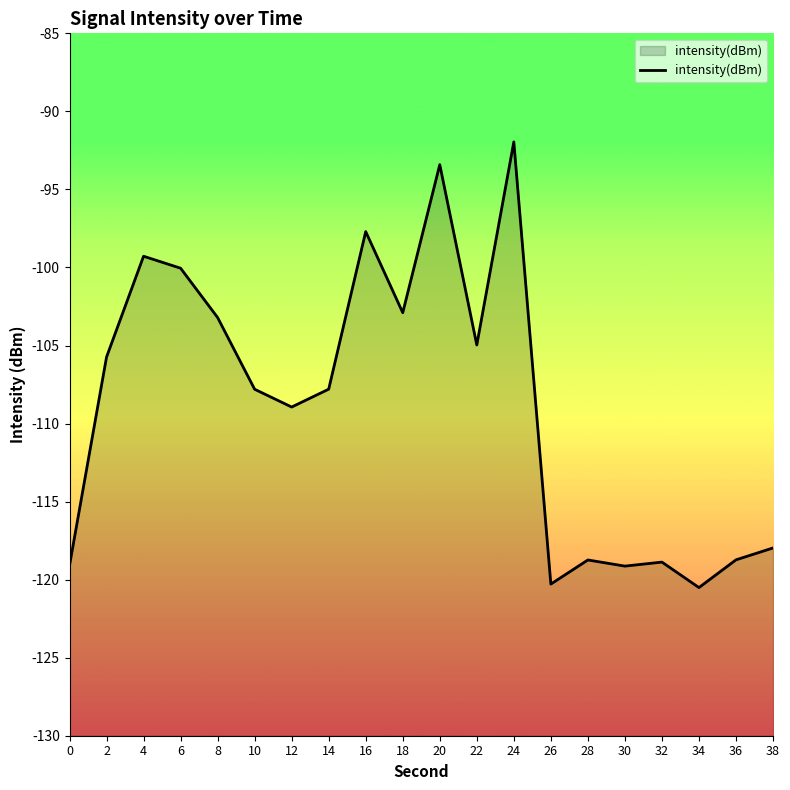

What is the difference between the second highest and second lowest values?

26.9